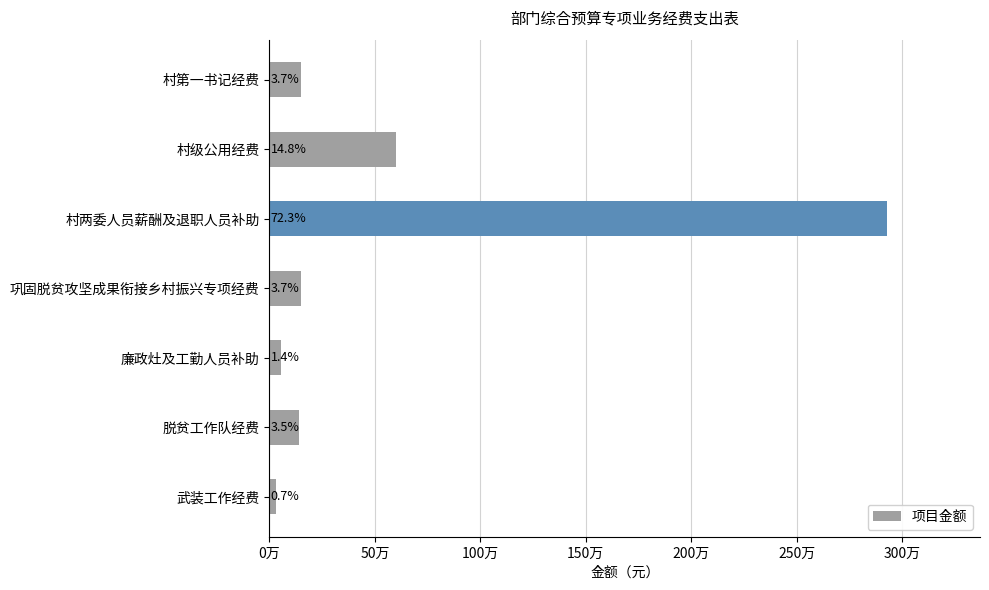

Are the bars horizontal?

Yes